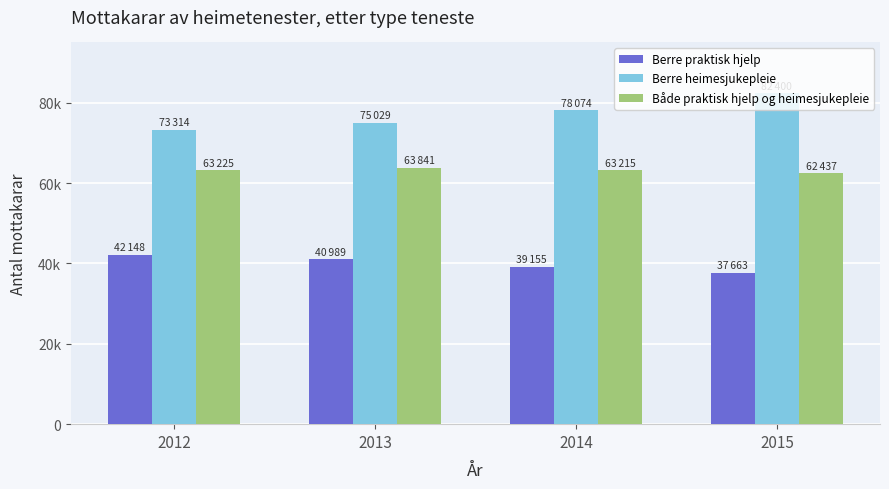

What is the average value of the Både praktisk hjelp og heimesjukepleie series?

63180